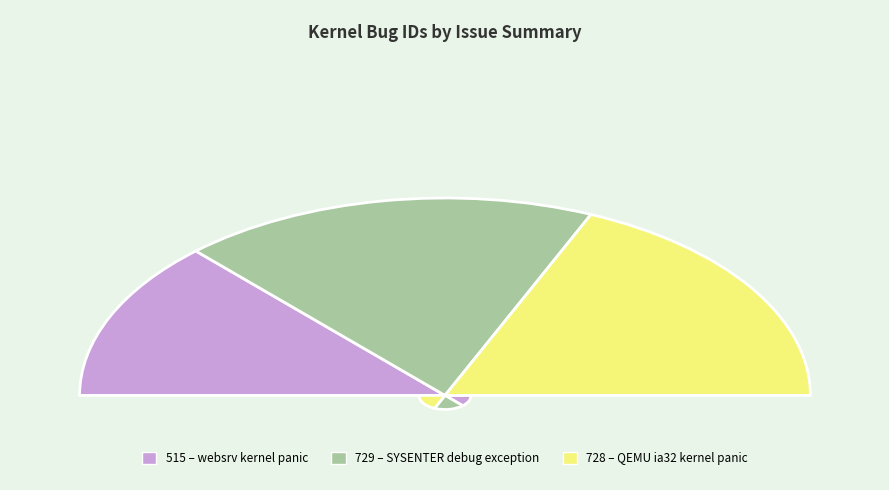

To the nearest percent, what is the difference between the largest and smallest slice percentages?

11%